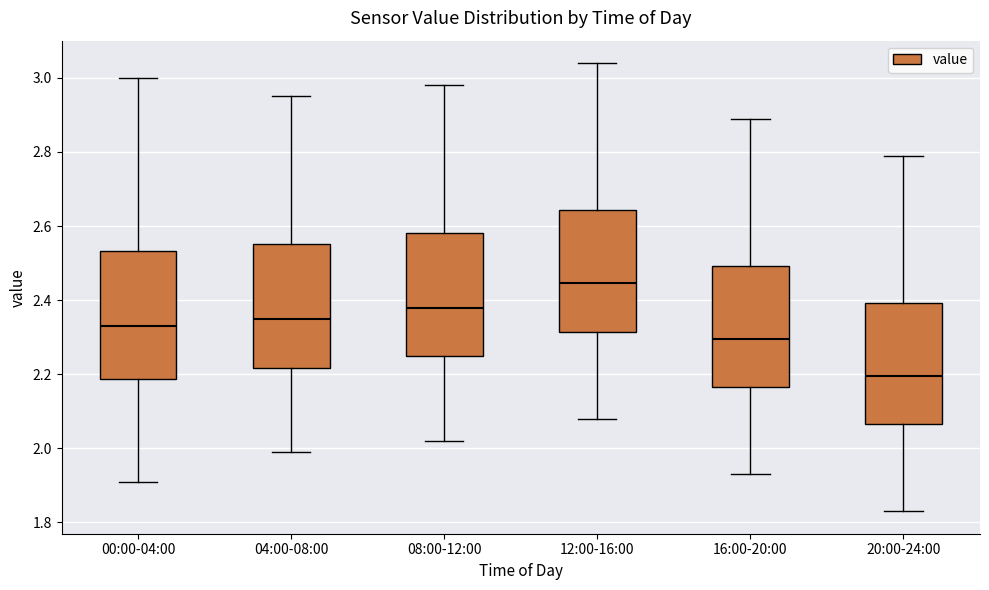

Which box's median line is the highest?

12:00-16:00